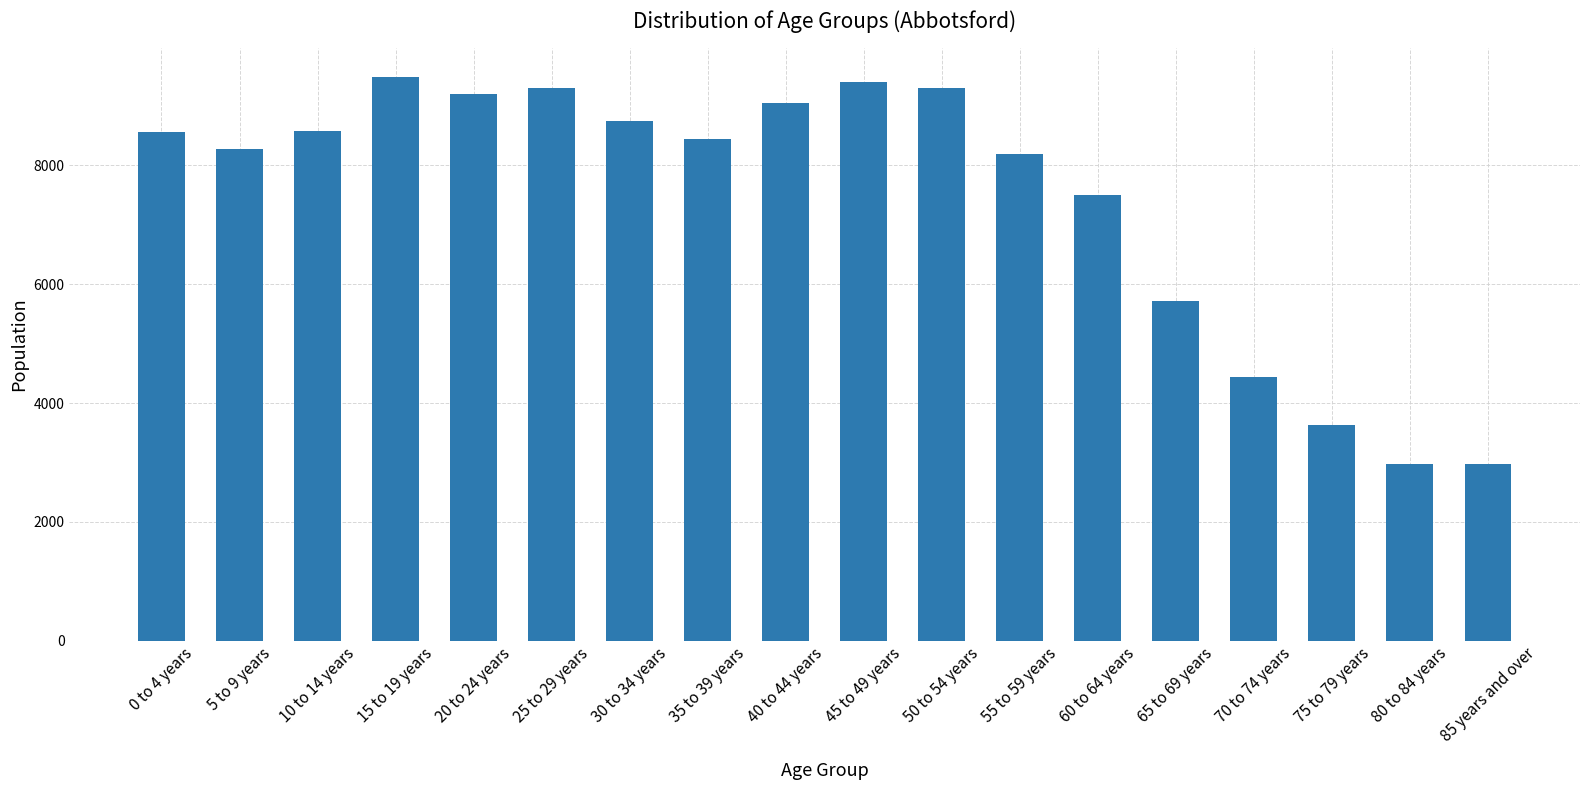

What is the change in value from 0 to 4 years to 85 years and over?

-5580